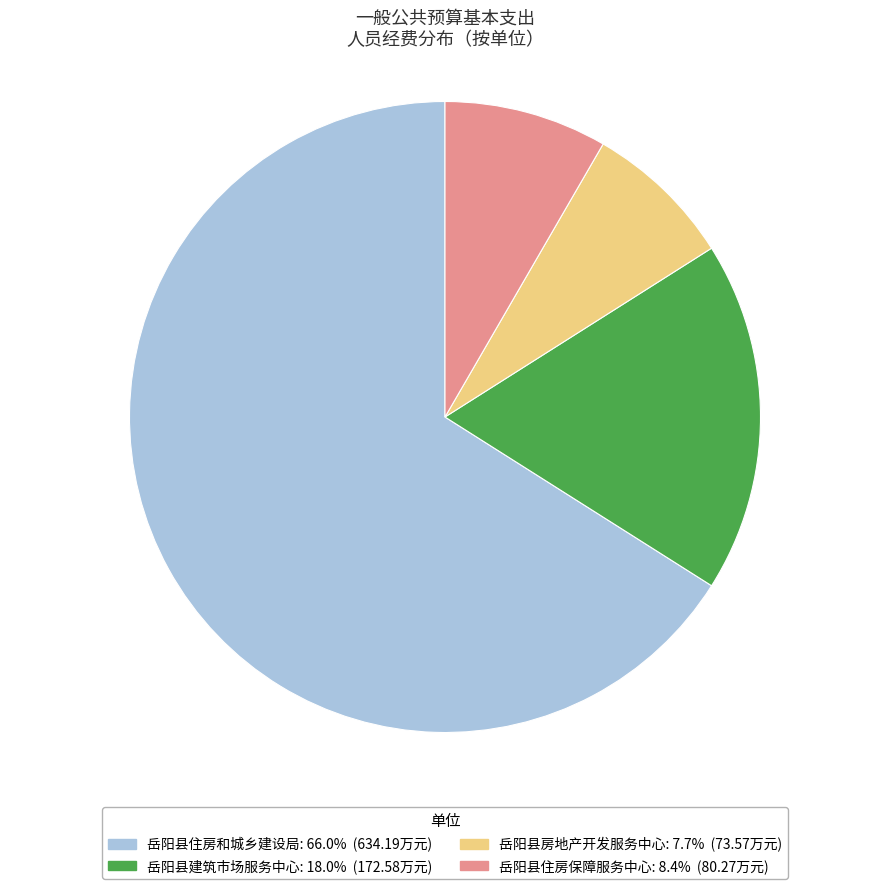

Is there any slice that represents more than half of the pie?

Yes